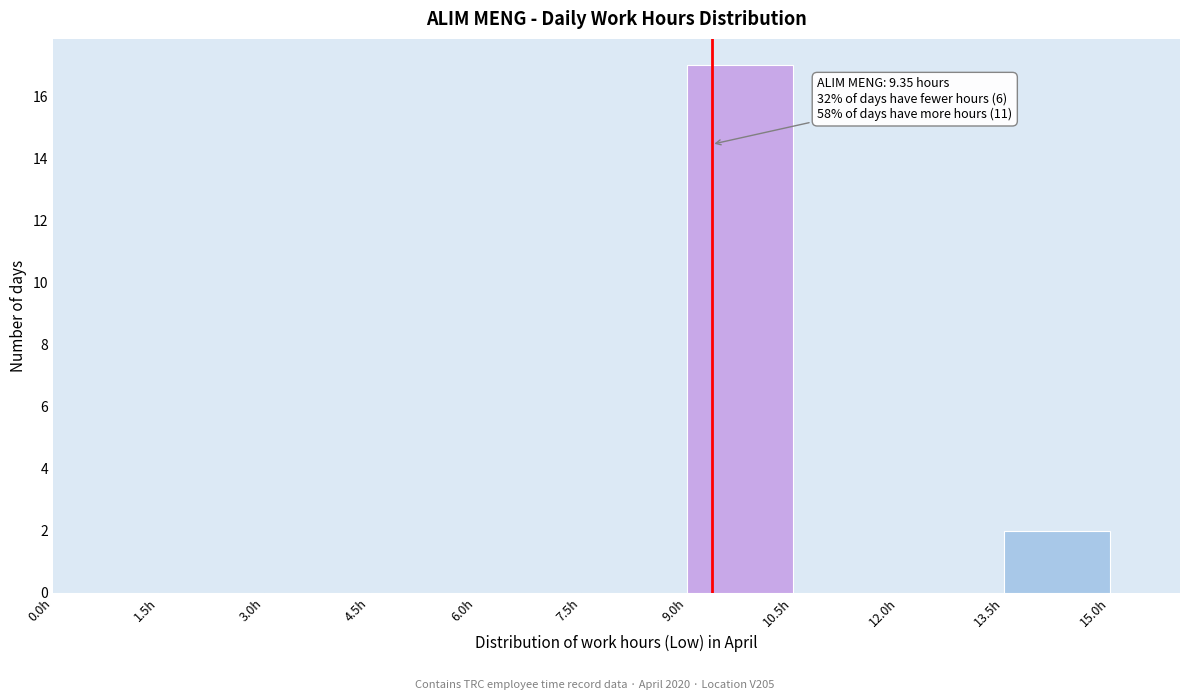

Which range on the x-axis has the tallest bar?

9.0 to 10.5